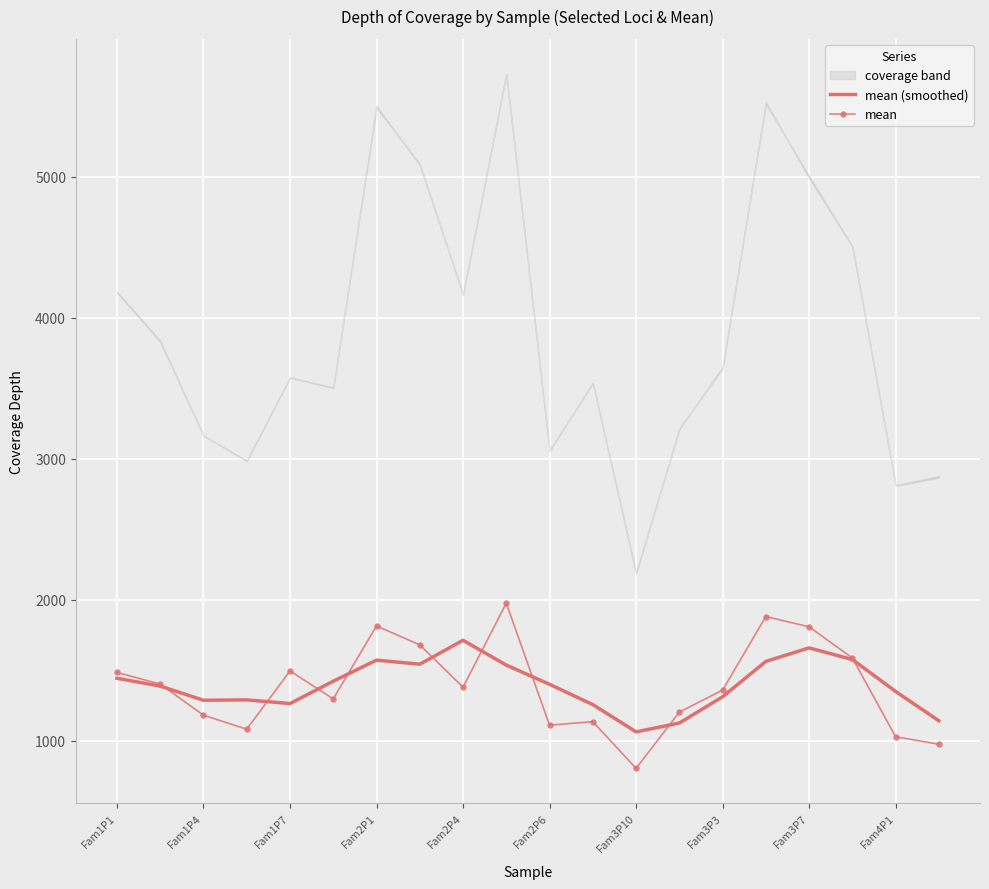

True or false: mean (smoothed) and mean intersect in this chart.

True